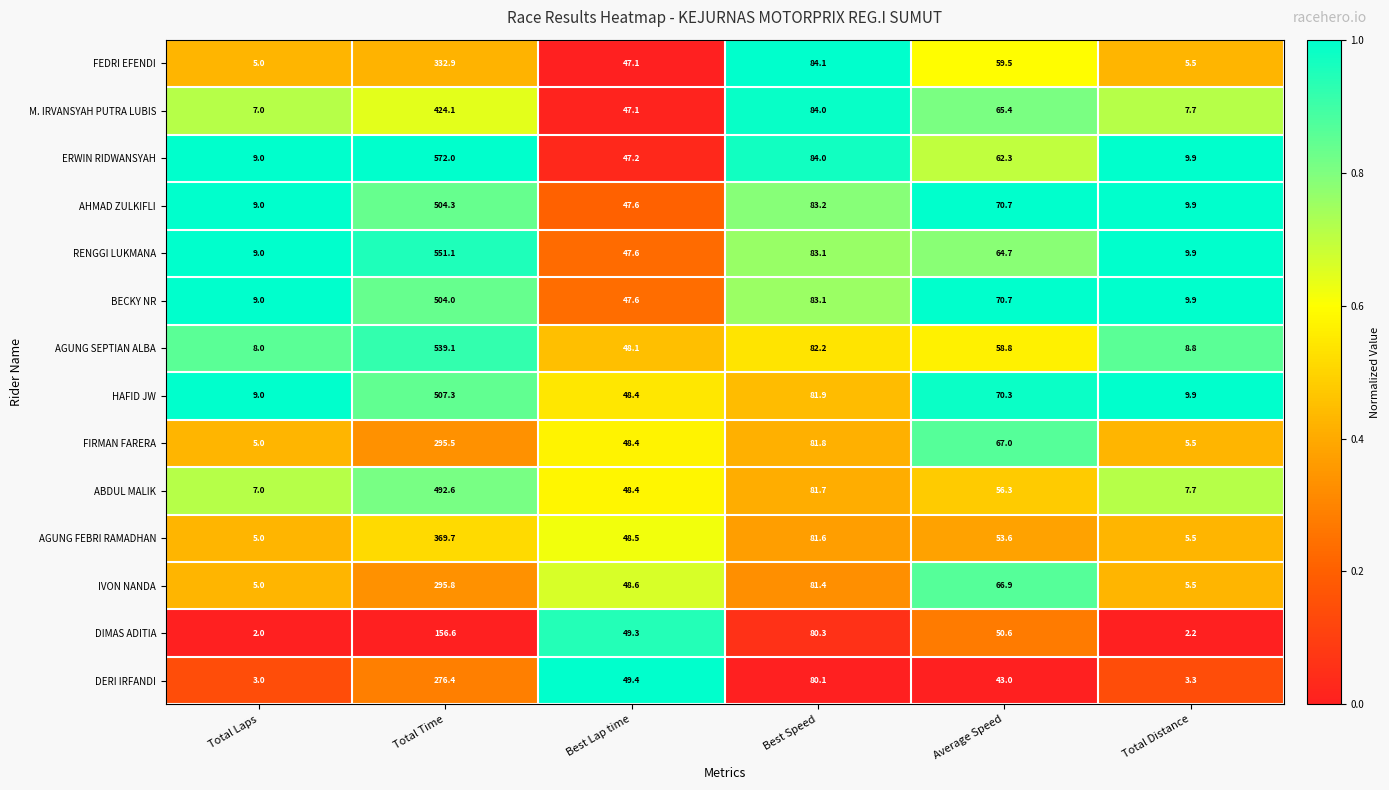

Count the number of categories in the chart.

6